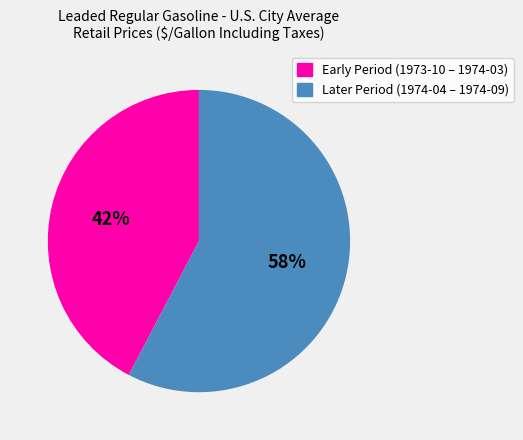

Is it true that Later Period (1974-04 – 1974-09) is 58% of the pie?

True